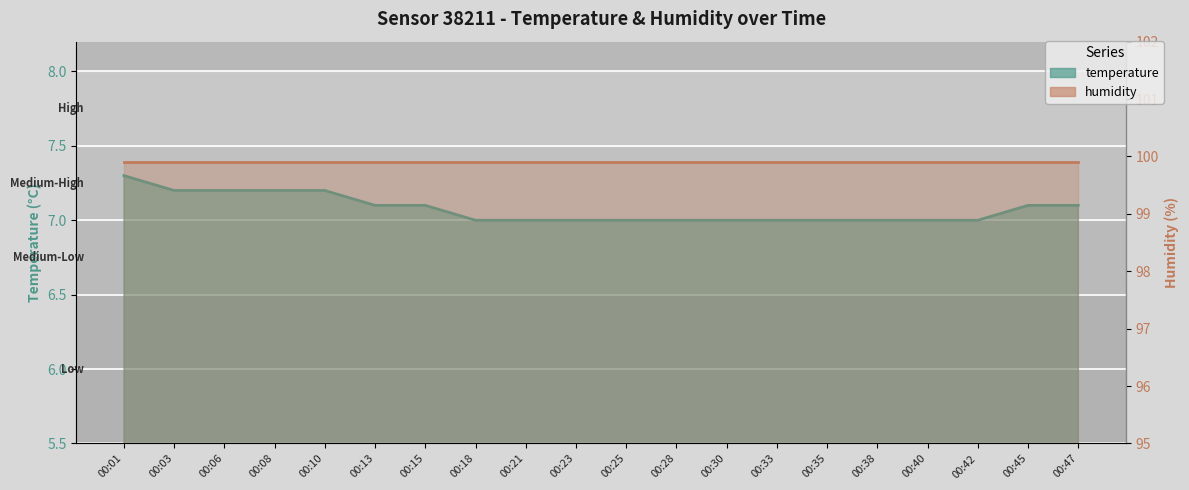

Reading left to right, what are all the values shown in this chart?

7.3	7.2	7.2	7.2	7.2	7.1	7.1	7.0	7.0	7.0	7.0	7.0	7.0	7.0	7.0	7.0	7.0	7.0	7.1	7.1